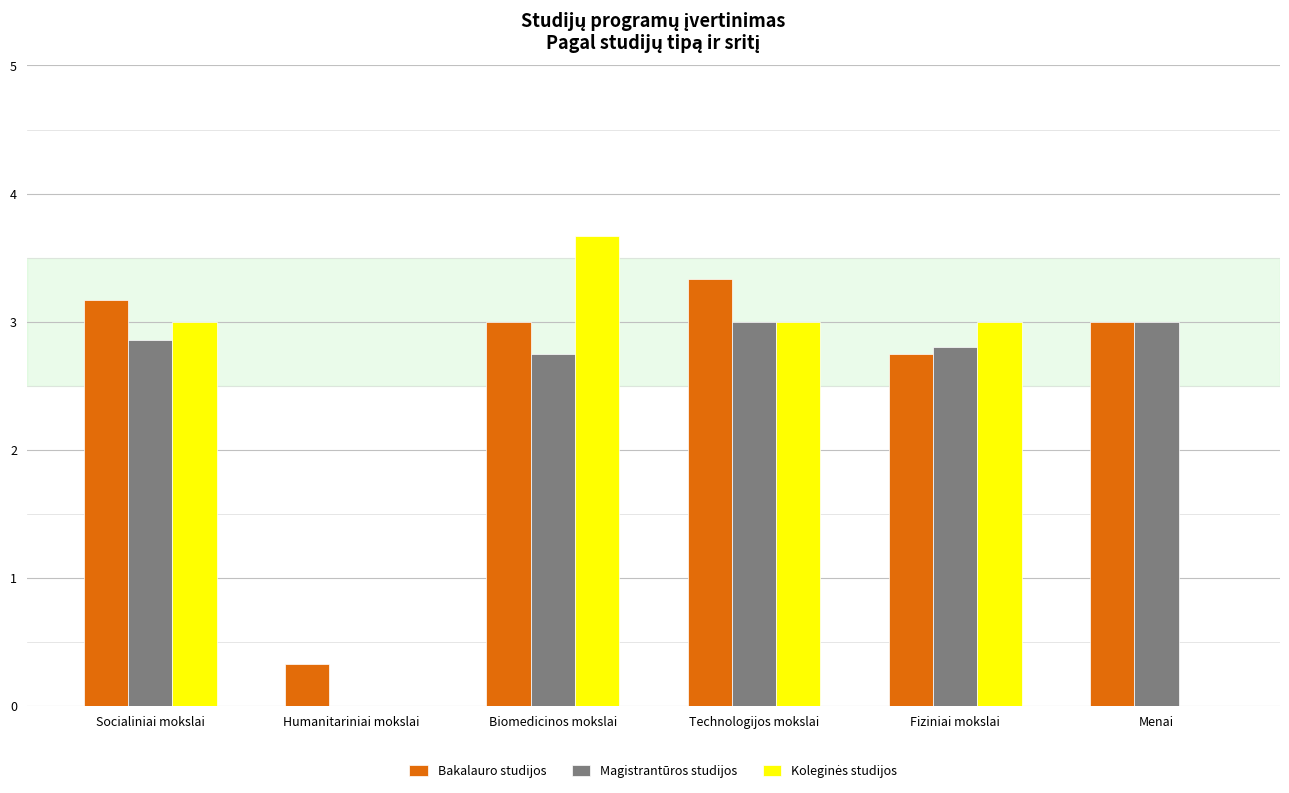

How many groups of bars are there?

6